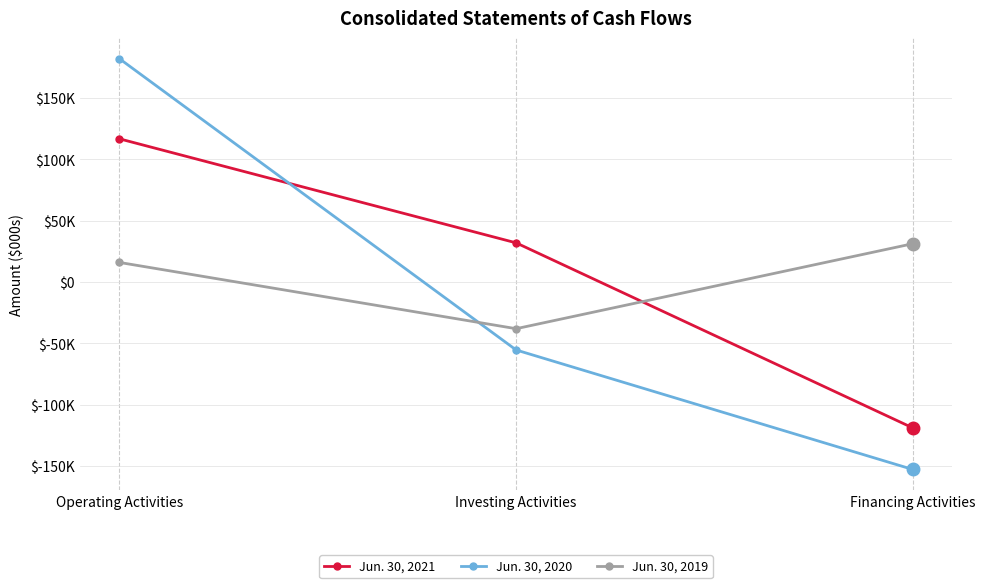

Reading left to right, extract all data points from this chart.

Jun. 30, 2021: 116767	31993	-118824
Jun. 30, 2020: 182033	-55308	-152686
Jun. 30, 2019: 16032	-37958	31314